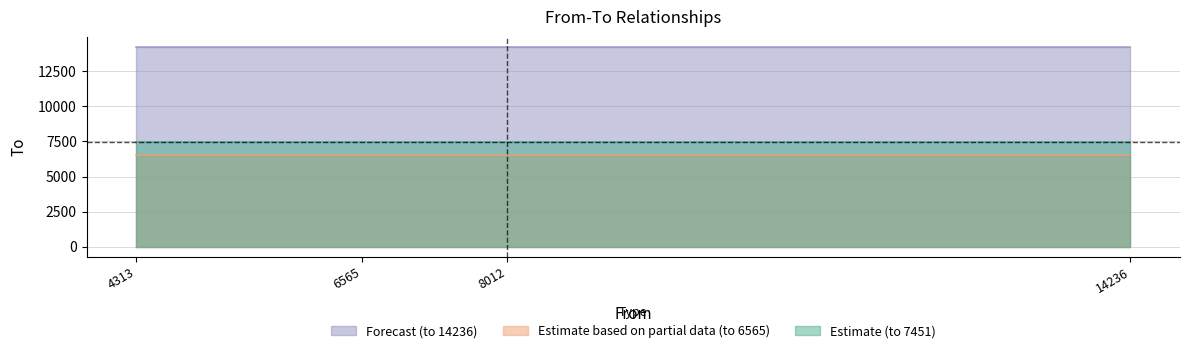

At which label is to_14236 closest to 14236?

4313